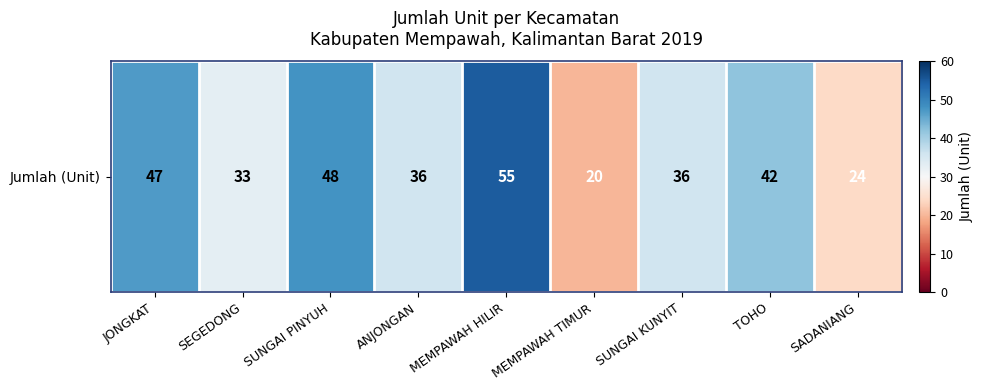

Is it true that the value at JONGKAT is 18?

False